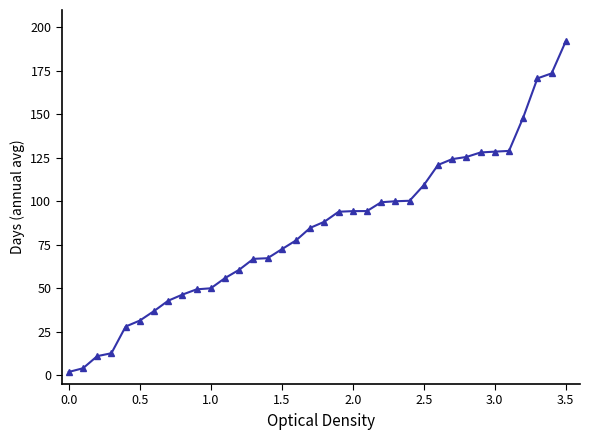

Does the chart display data point markers on the line(s)?

Yes